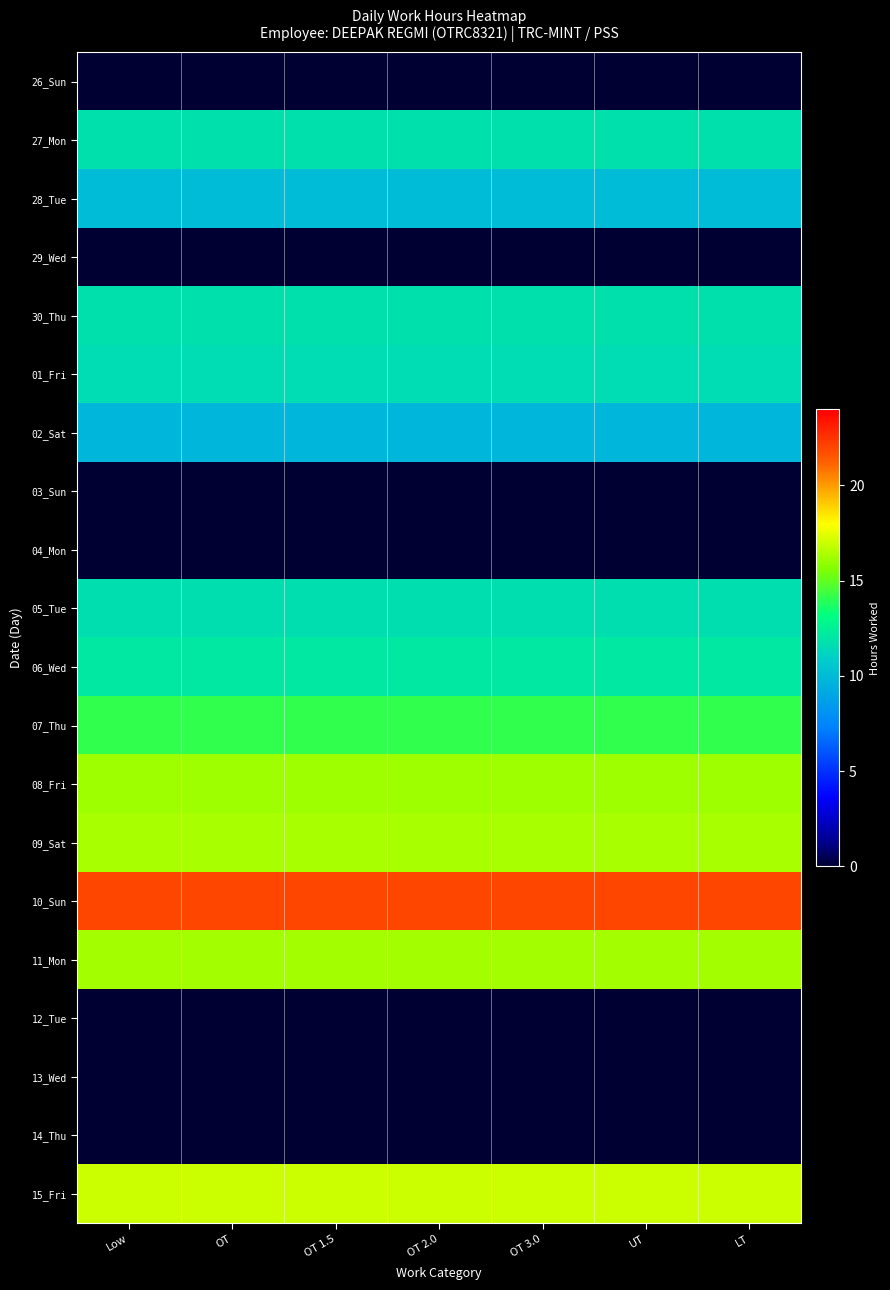

Reading left to right, list all the values displayed in this chart.

26_Sun: Low=0.0	OT=0.0	OT 1.5=0.0	OT 2.0=0.0	OT 3.0=0.0	UT=0.0	LT=0.0
27_Mon: Low=11.8	OT=11.8	OT 1.5=11.8	OT 2.0=11.8	OT 3.0=11.8	UT=11.8	LT=11.8
28_Tue: Low=10.1	OT=10.1	OT 1.5=10.1	OT 2.0=10.1	OT 3.0=10.1	UT=10.1	LT=10.1
29_Wed: Low=0.0	OT=0.0	OT 1.5=0.0	OT 2.0=0.0	OT 3.0=0.0	UT=0.0	LT=0.0
30_Thu: Low=11.7	OT=11.7	OT 1.5=11.7	OT 2.0=11.7	OT 3.0=11.7	UT=11.7	LT=11.7
01_Fri: Low=11.6	OT=11.6	OT 1.5=11.6	OT 2.0=11.6	OT 3.0=11.6	UT=11.6	LT=11.6
02_Sat: Low=9.8	OT=9.8	OT 1.5=9.8	OT 2.0=9.8	OT 3.0=9.8	UT=9.8	LT=9.8
03_Sun: Low=0.0	OT=0.0	OT 1.5=0.0	OT 2.0=0.0	OT 3.0=0.0	UT=0.0	LT=0.0
04_Mon: Low=0.0	OT=0.0	OT 1.5=0.0	OT 2.0=0.0	OT 3.0=0.0	UT=0.0	LT=0.0
05_Tue: Low=11.6	OT=11.6	OT 1.5=11.6	OT 2.0=11.6	OT 3.0=11.6	UT=11.6	LT=11.6
06_Wed: Low=12.2	OT=12.2	OT 1.5=12.2	OT 2.0=12.2	OT 3.0=12.2	UT=12.2	LT=12.2
07_Thu: Low=14.1	OT=14.1	OT 1.5=14.1	OT 2.0=14.1	OT 3.0=14.1	UT=14.1	LT=14.1
08_Fri: Low=16.1	OT=16.1	OT 1.5=16.1	OT 2.0=16.1	OT 3.0=16.1	UT=16.1	LT=16.1
09_Sat: Low=16.4	OT=16.4	OT 1.5=16.4	OT 2.0=16.4	OT 3.0=16.4	UT=16.4	LT=16.4
10_Sun: Low=21.9	OT=21.9	OT 1.5=21.9	OT 2.0=21.9	OT 3.0=21.9	UT=21.9	LT=21.9
11_Mon: Low=16.3	OT=16.3	OT 1.5=16.3	OT 2.0=16.3	OT 3.0=16.3	UT=16.3	LT=16.3
12_Tue: Low=0.0	OT=0.0	OT 1.5=0.0	OT 2.0=0.0	OT 3.0=0.0	UT=0.0	LT=0.0
13_Wed: Low=0.0	OT=0.0	OT 1.5=0.0	OT 2.0=0.0	OT 3.0=0.0	UT=0.0	LT=0.0
14_Thu: Low=0.0	OT=0.0	OT 1.5=0.0	OT 2.0=0.0	OT 3.0=0.0	UT=0.0	LT=0.0
15_Fri: Low=17.1	OT=17.1	OT 1.5=17.1	OT 2.0=17.1	OT 3.0=17.1	UT=17.1	LT=17.1